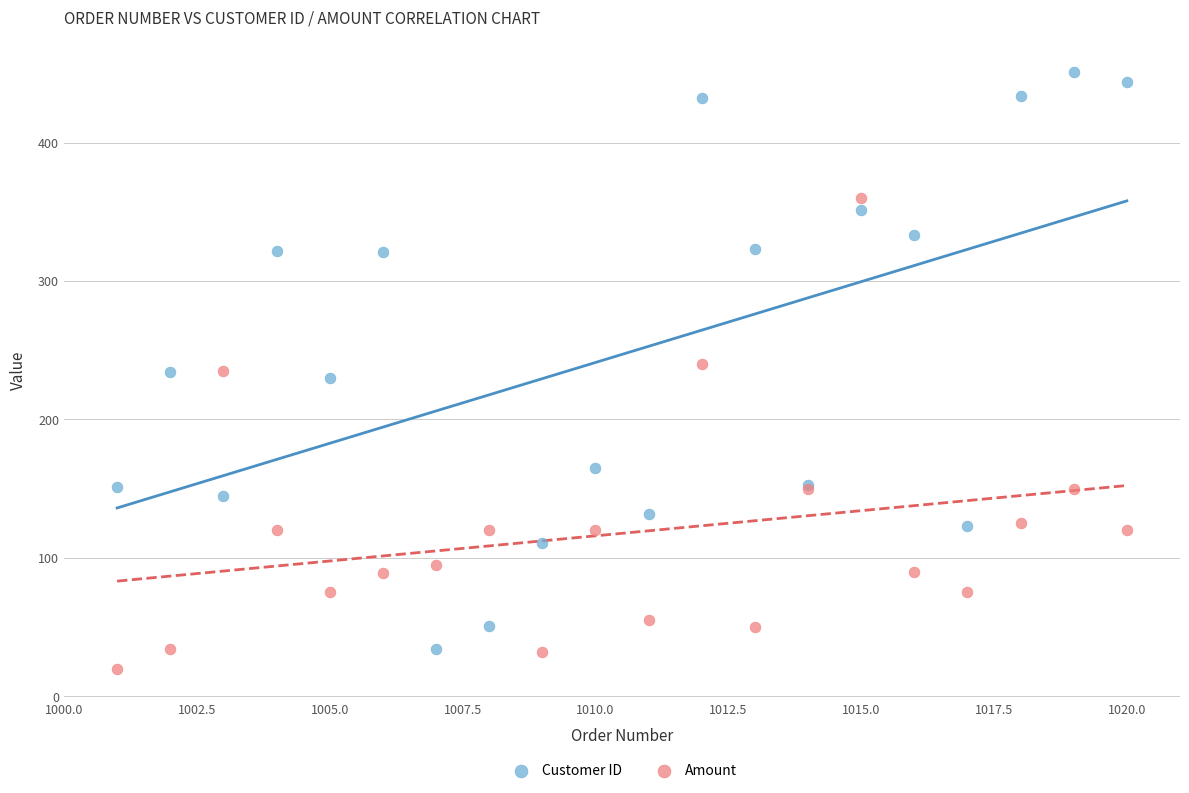

Which series has the widest spread of Y values?

Customer ID